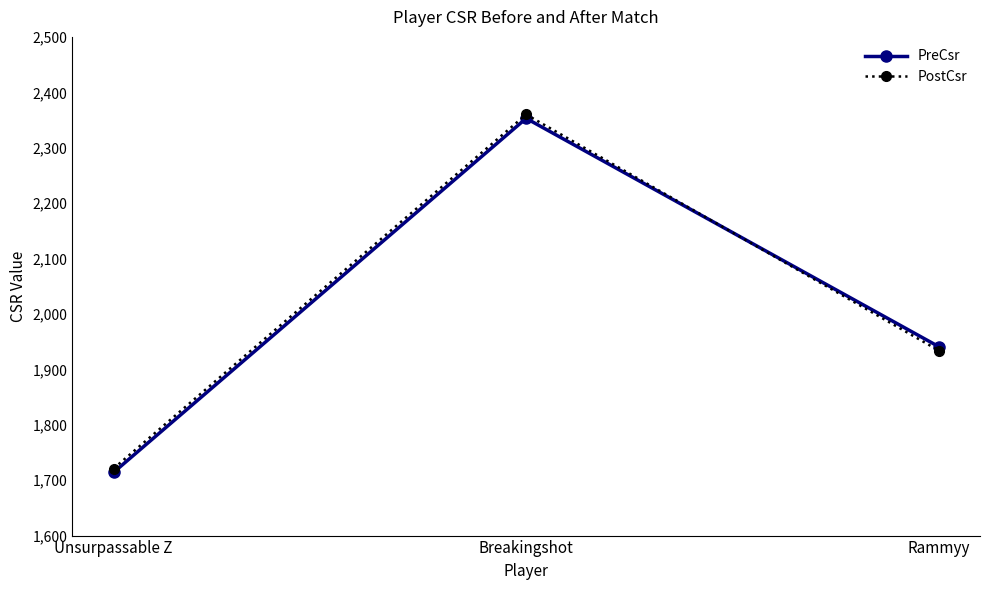

Between Breakingshot and Rammyy, which series saw the biggest shift?

PostCsr